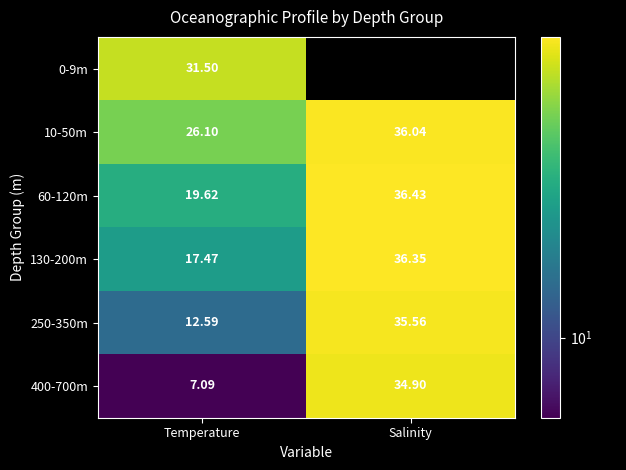

At which label is 250-350m closest to 24?

Temperature